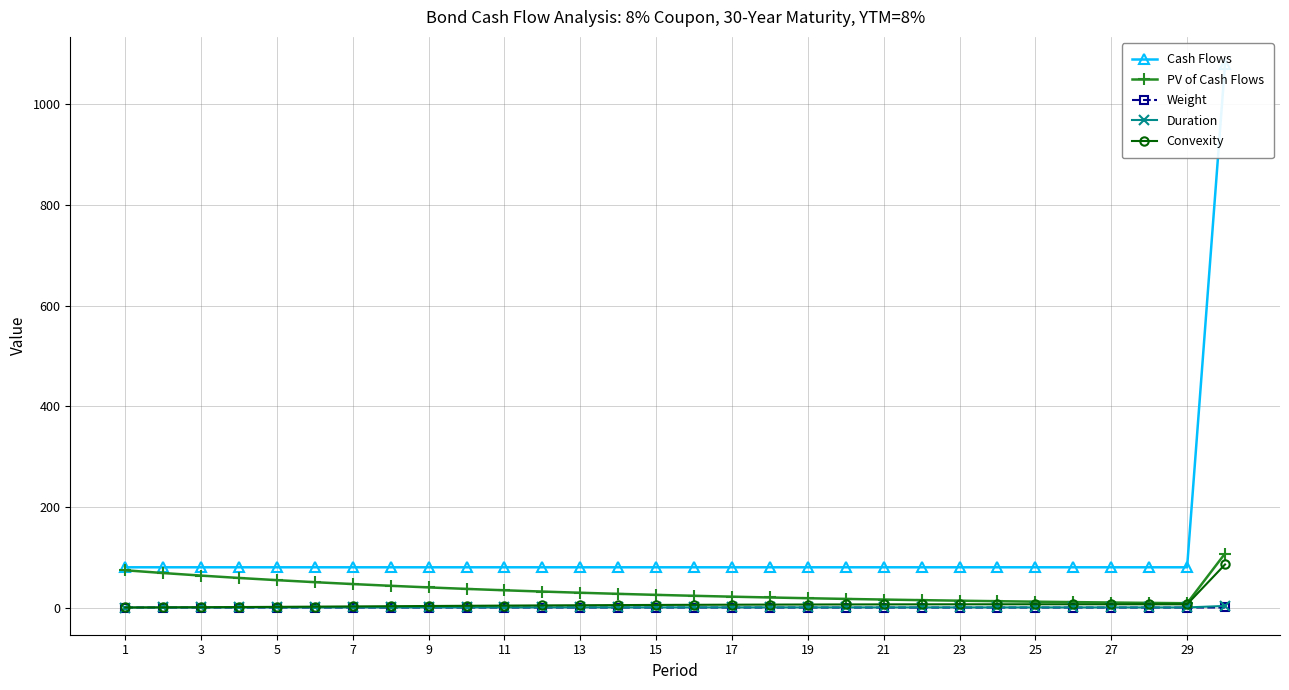

What is the difference between the second highest and minimum values in the Weight series?

0.1